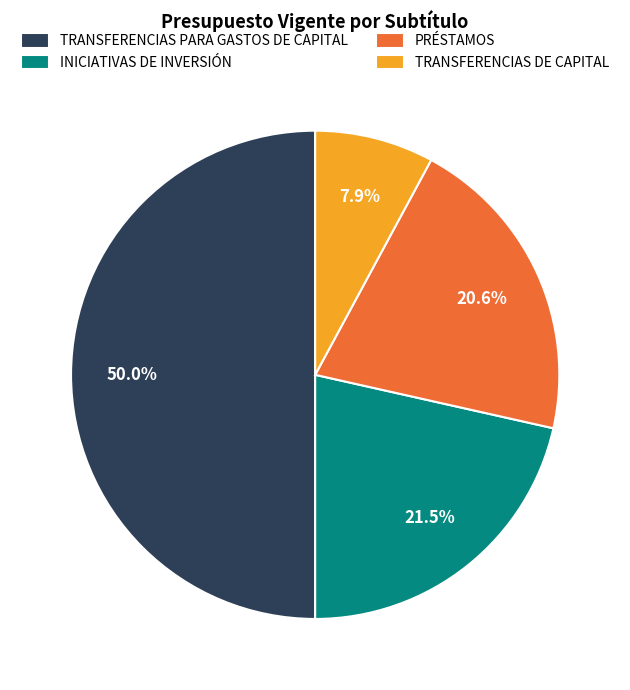

What is the smallest slice in the pie chart?

TRANSFERENCIAS DE CAPITAL